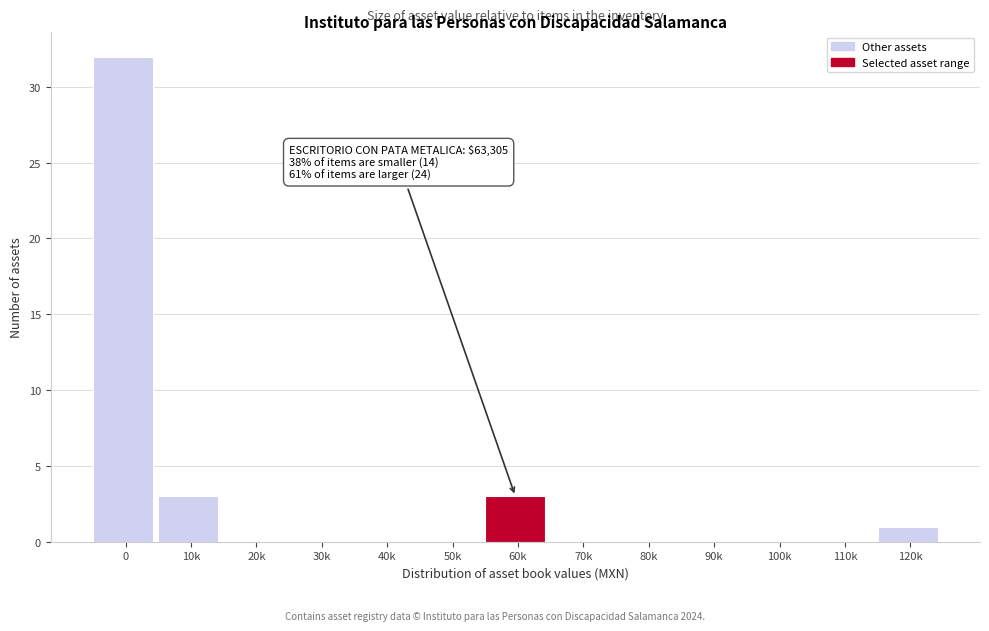

Reading left to right, transcribe all the data shown in this chart.

0=32	10k=3	20k=0	30k=0	40k=0	50k=0	60k=3	70k=0	80k=0	90k=0	100k=0	110k=0	120k=1